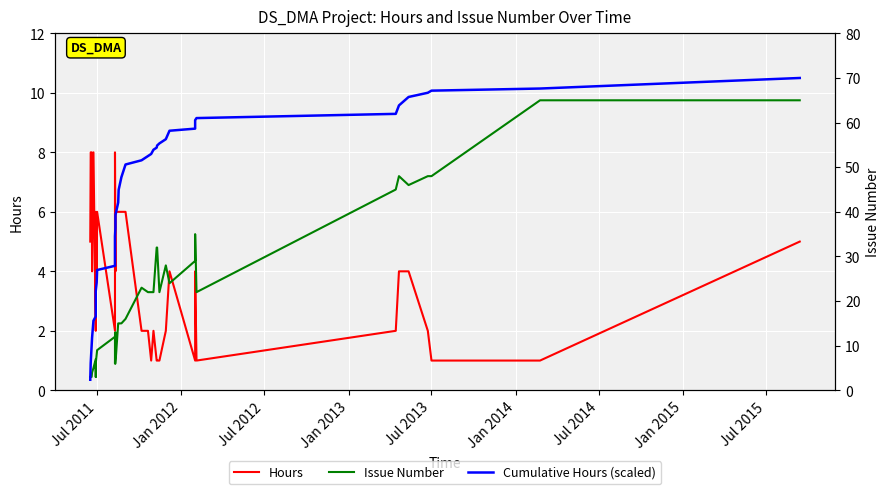

How many interior local peaks does the Hours series have?

6